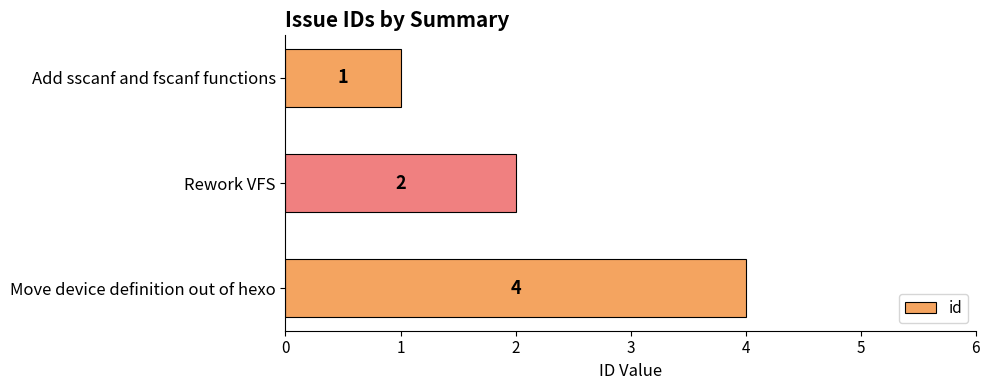

List the labels in order of value, smallest first.

Add sscanf and fscanf functions, Rework VFS, Move device definition out of hexo